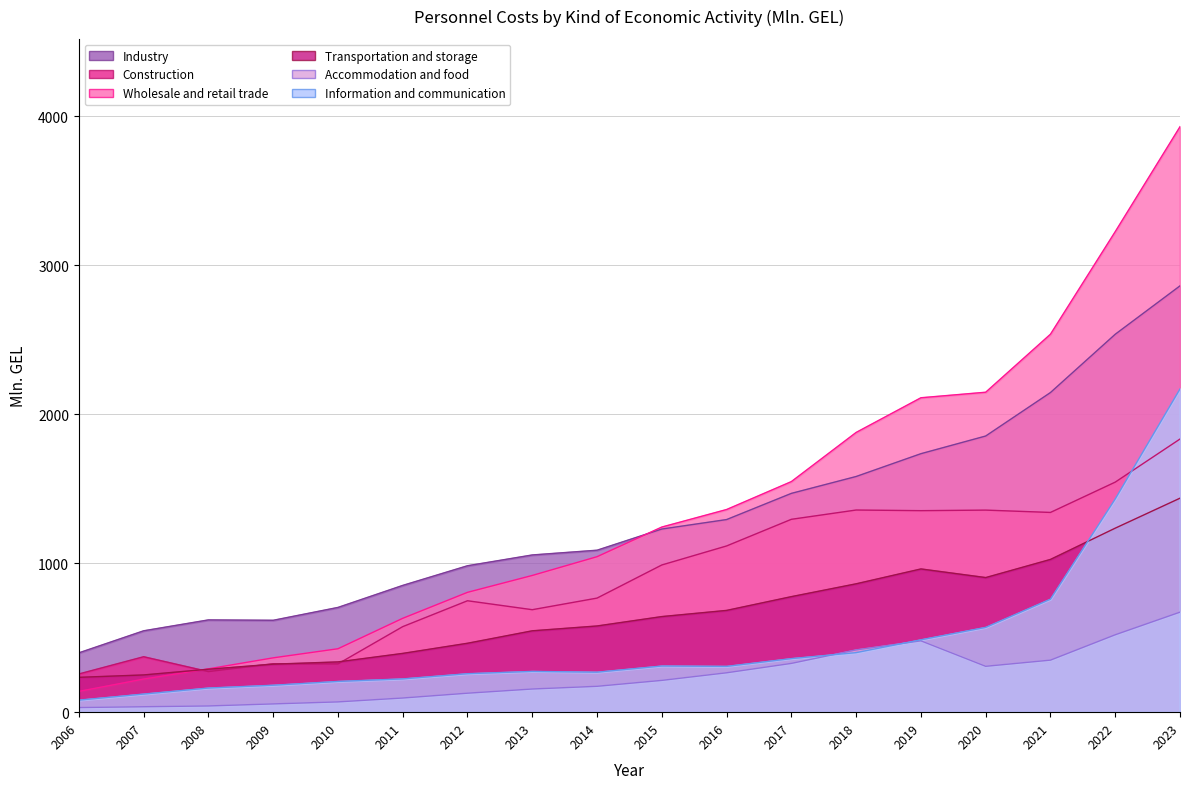

How many distinct data groups are displayed?

6